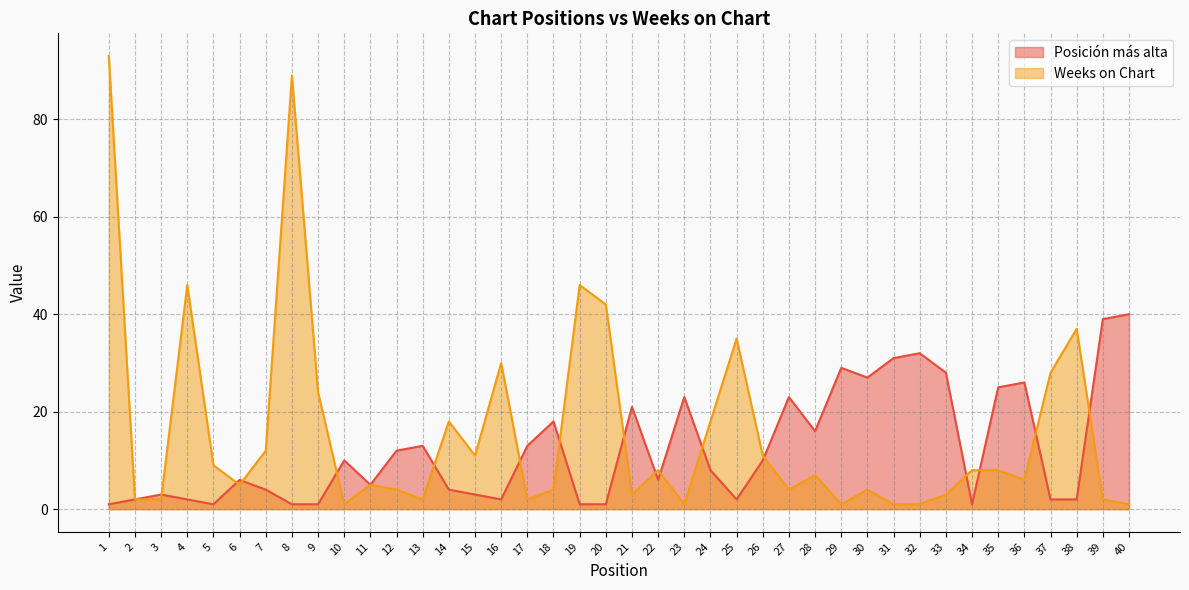

Where is Weeks on Chart nearest to the value 47?

4